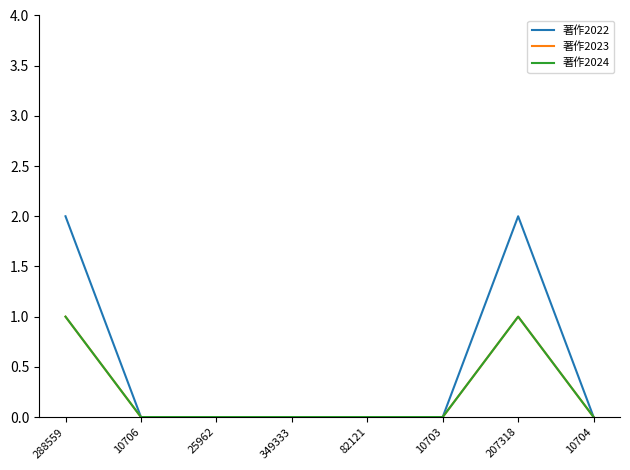

What is the difference between the 著作2022 values at 349333 and 288559?

2